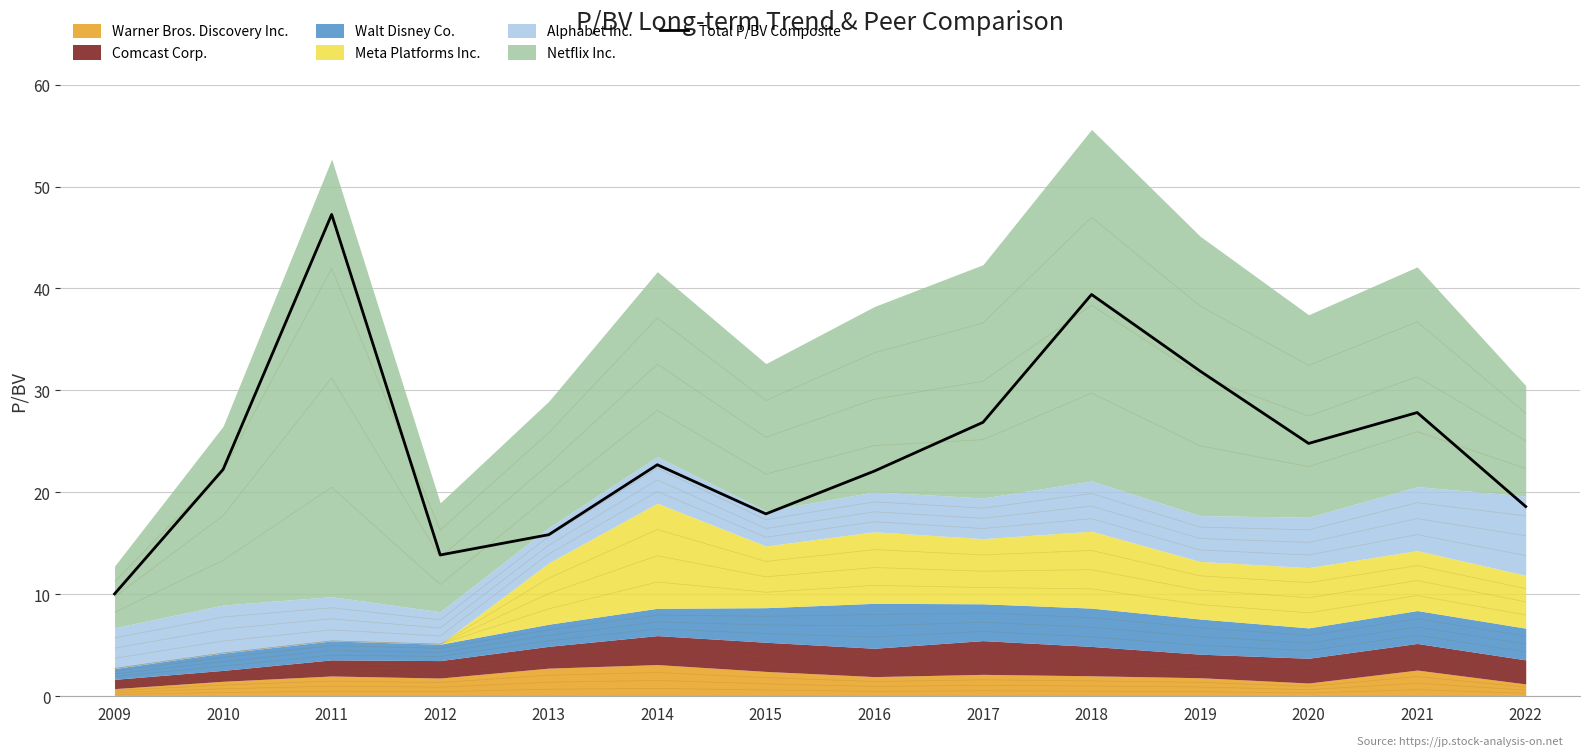

Reading left to right, what are all the values shown in this chart?

2009=10.0	2010=22.2	2011=47.3	2012=13.9	2013=15.9	2014=22.7	2015=17.9	2016=22.1	2017=26.9	2018=39.4	2019=31.9	2020=24.8	2021=27.8	2022=18.6